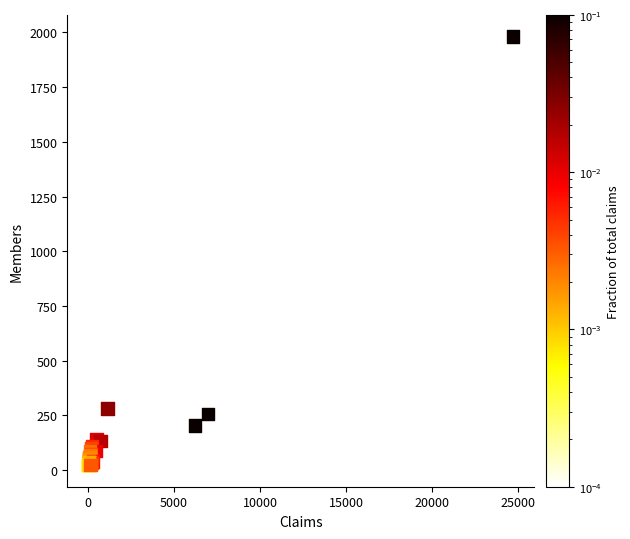

What Y value in the scatter plot is closest to 1002?

282